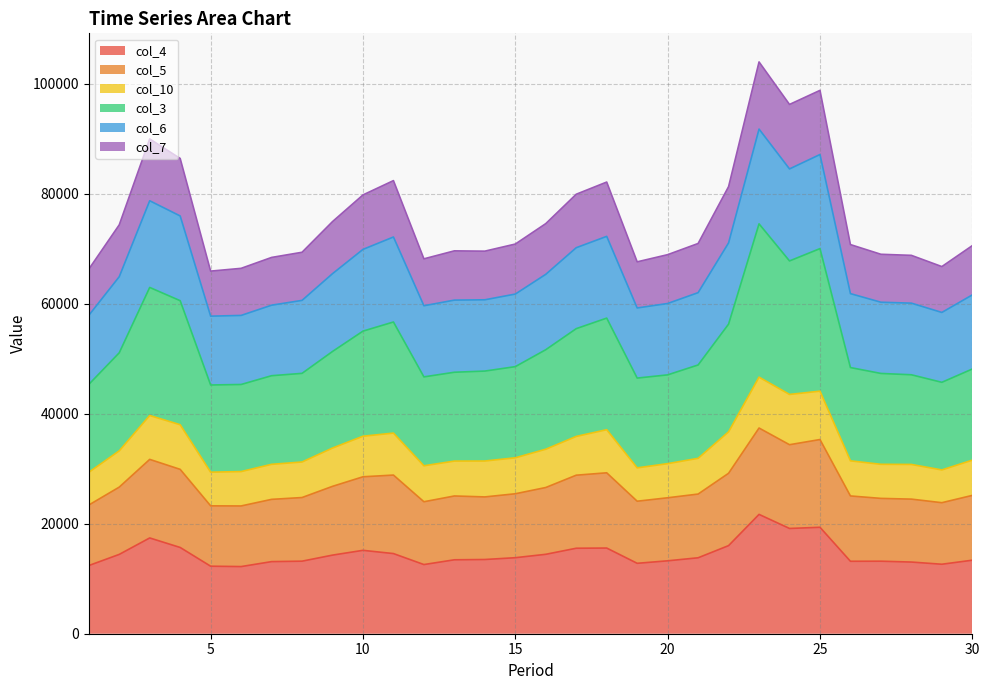

Does the chart display data point markers on the line(s)?

No